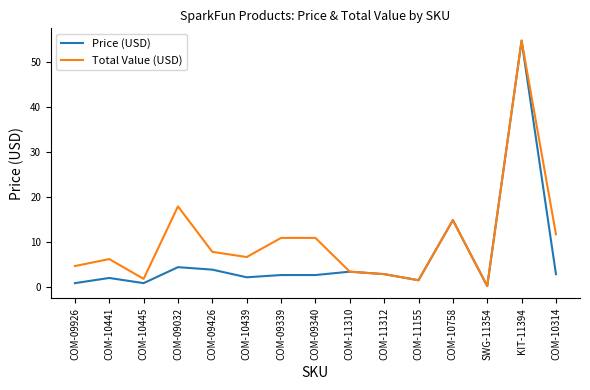

At which category is the sum across all series the highest?

KIT-11394